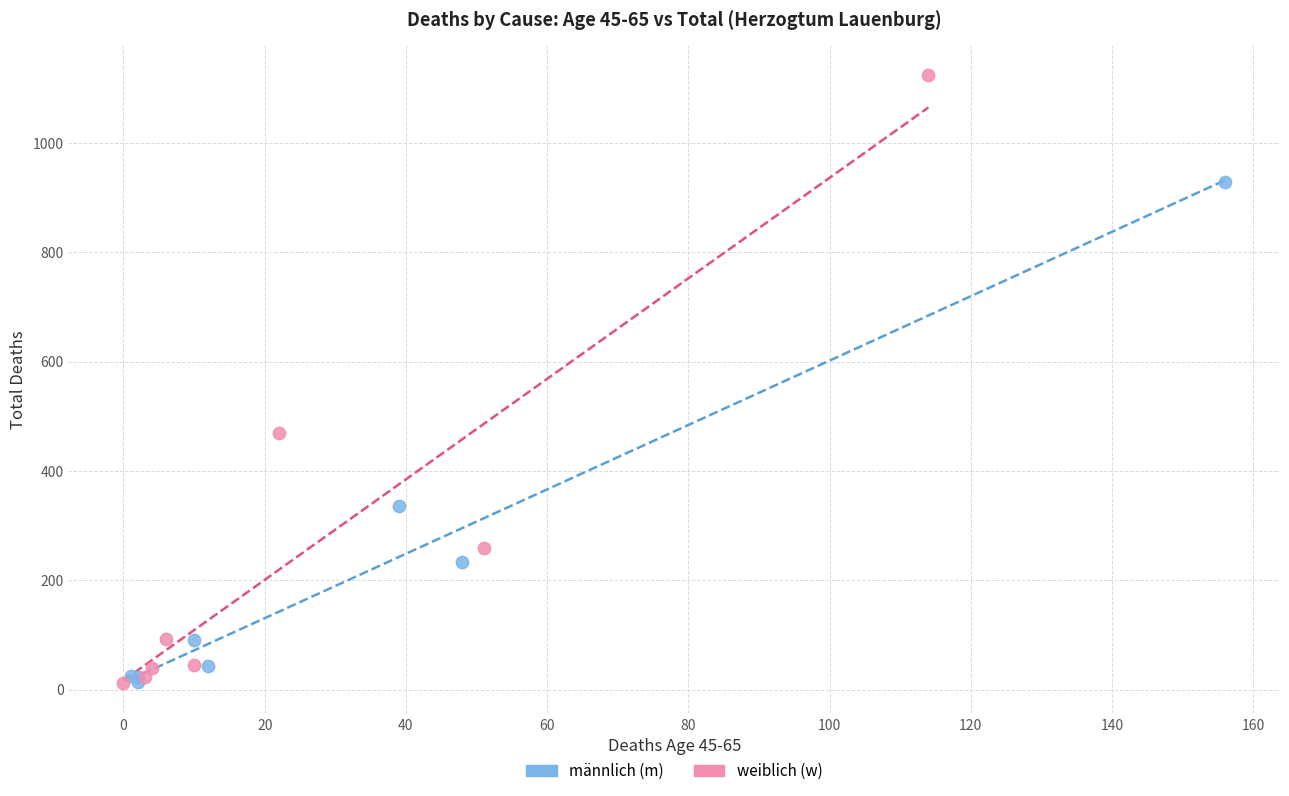

Which series has the widest spread of Y values?

weiblich (w)